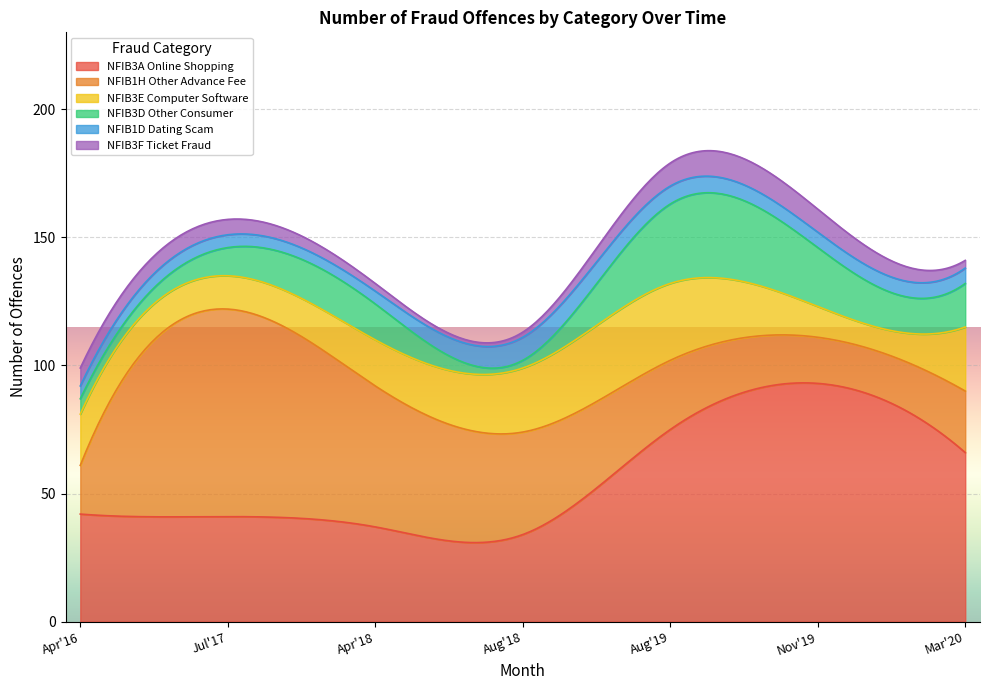

Is it true that NFIB1D Dating Scam equals 9 at Aug'18?

True